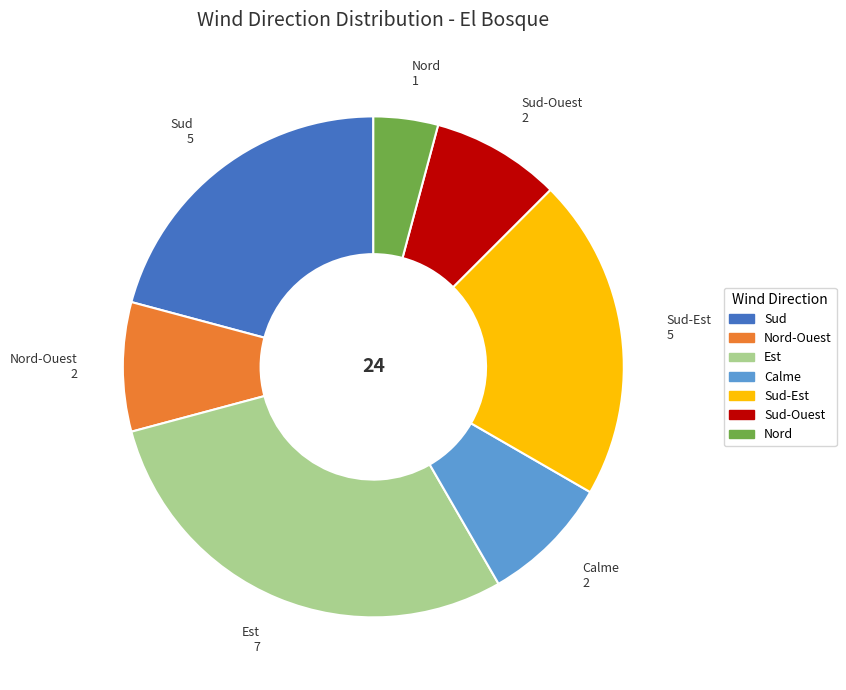

Which slice is the smallest?

Nord